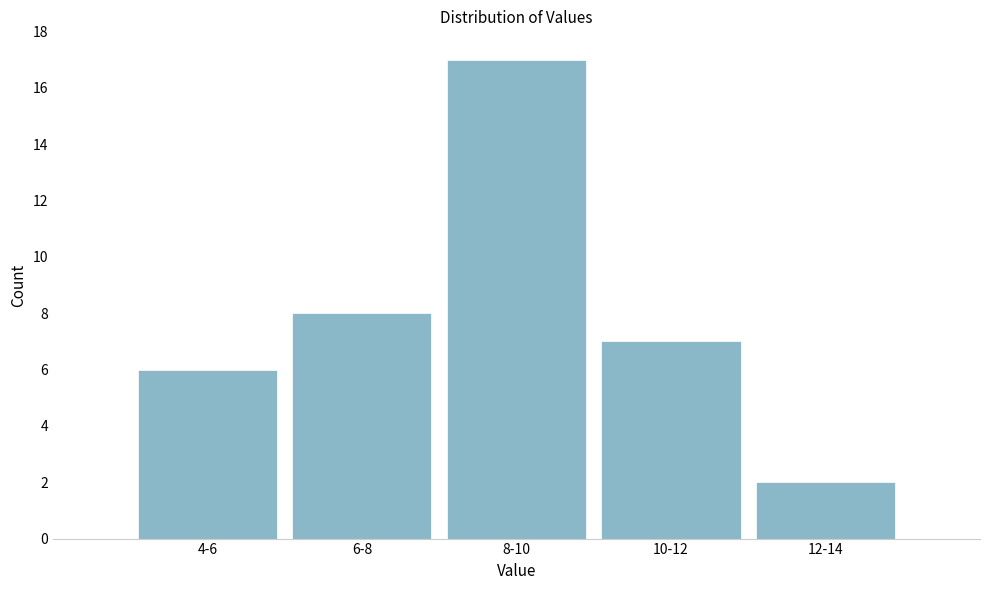

Reading left to right, extract all data points from this chart.

6	8	17	7	2